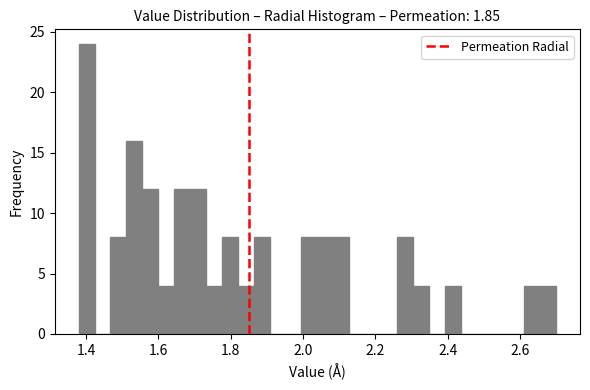

Around what value on the x-axis is the tallest bar? Give the approximate position of its centre, as read against the axis.

1.40